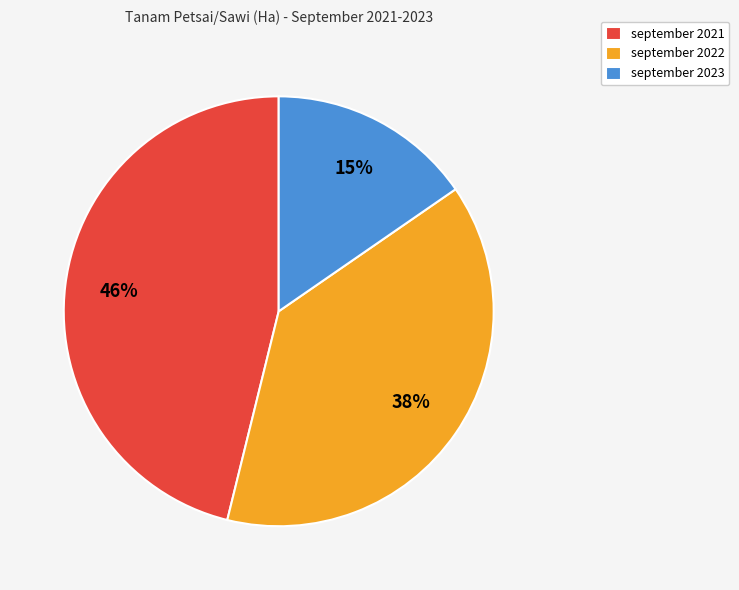

Which slice is the smallest?

september 2023